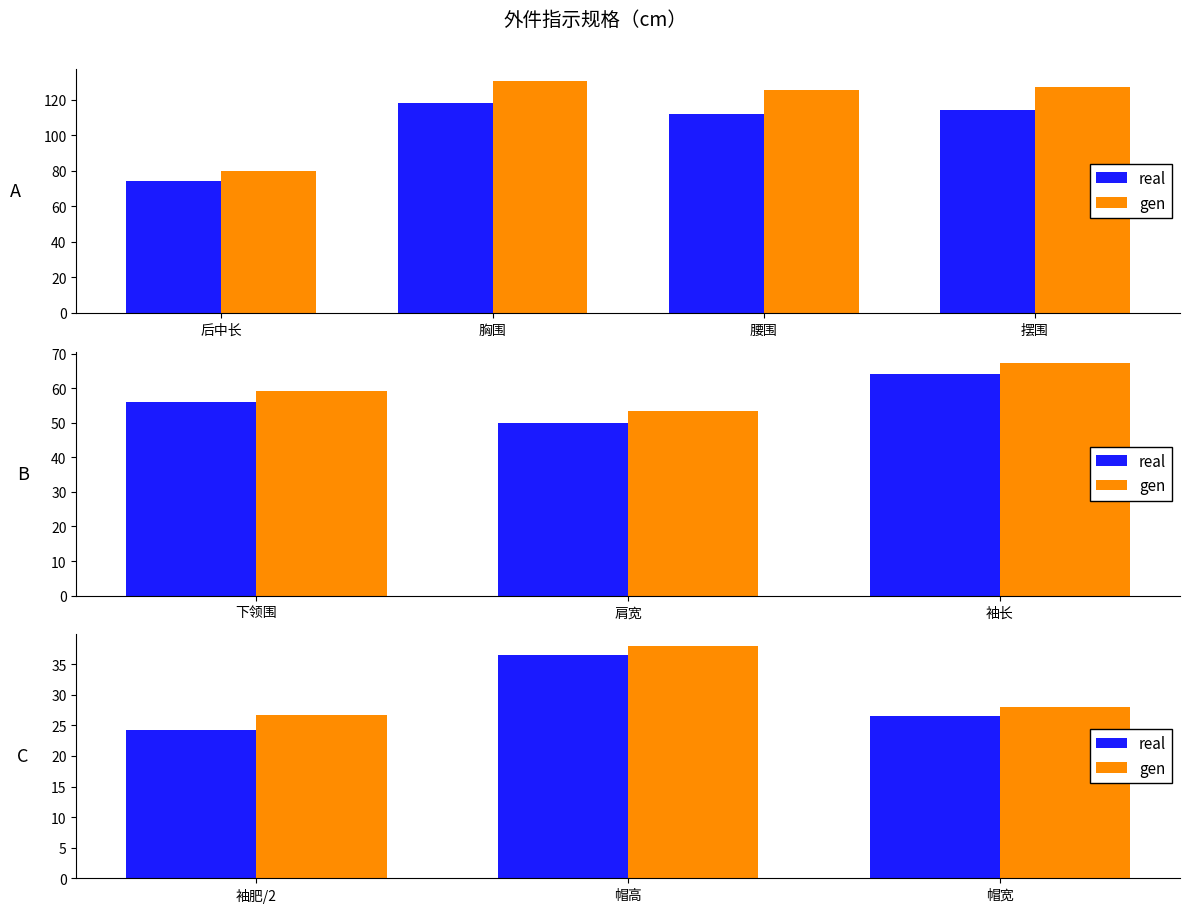

Which has a higher value, 帽高 or 袖肥/2?

帽高